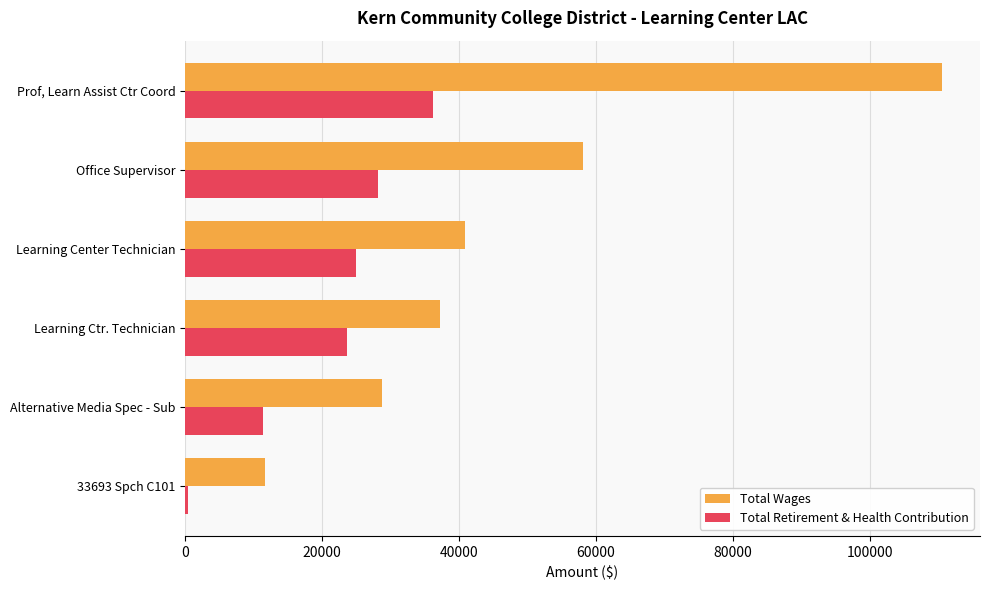

Which series has the largest total across all categories?

Total Wages